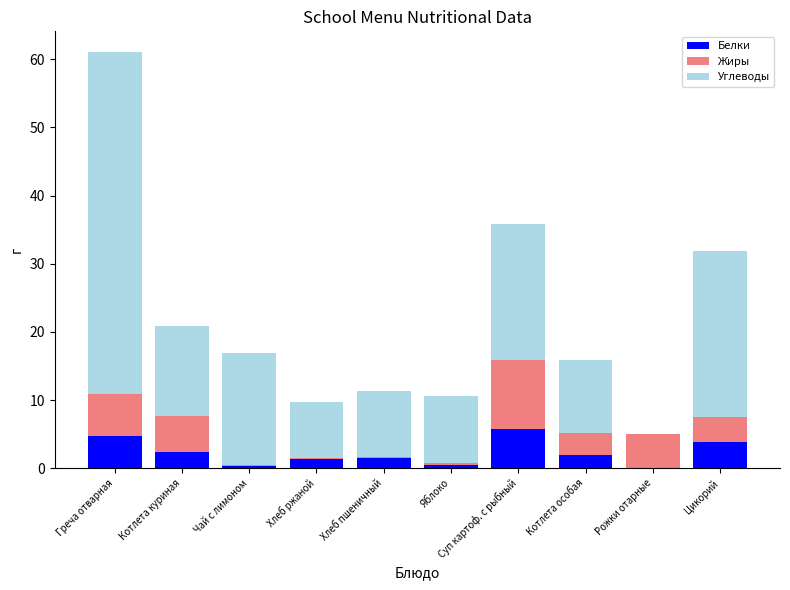

The Белки series shows 5.7 at Суп картоф. с рыбный. True or false?

True